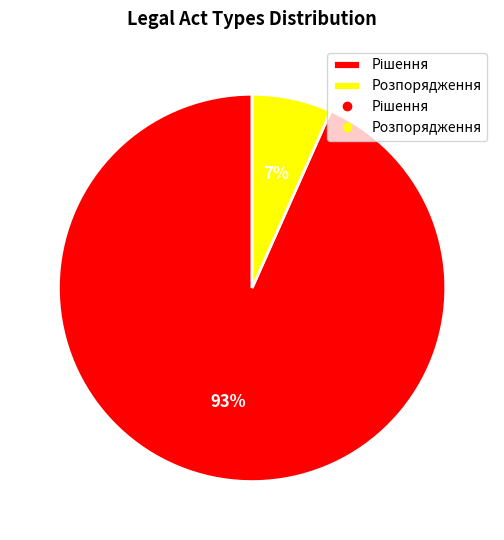

Which category has the smallest portion of the pie?

Розпорядження